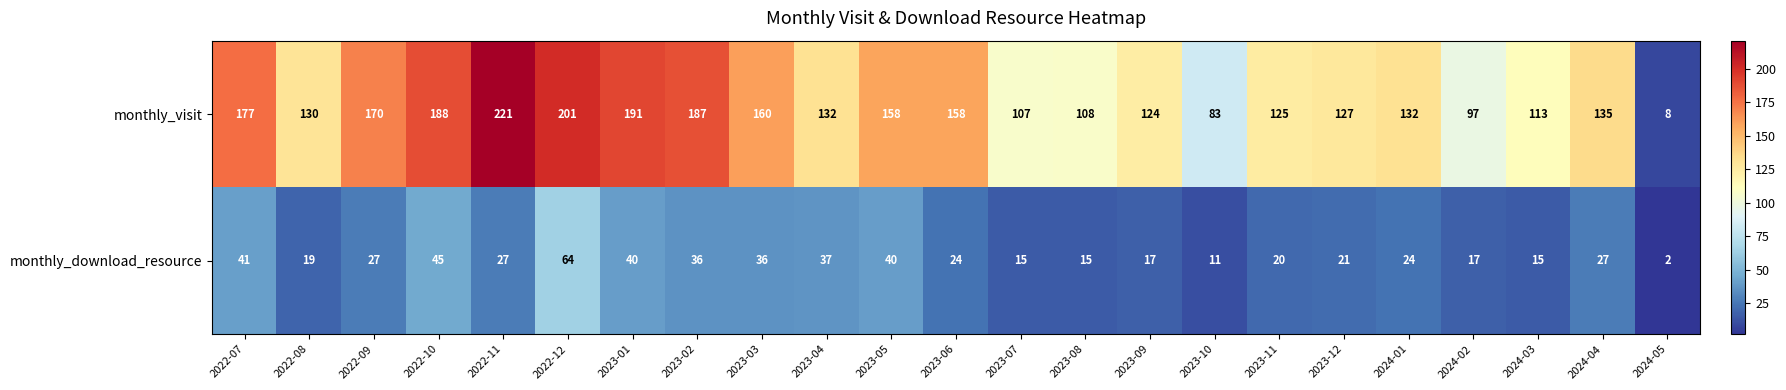

Is it true that monthly_download_resource equals 24 at 2024-01?

True